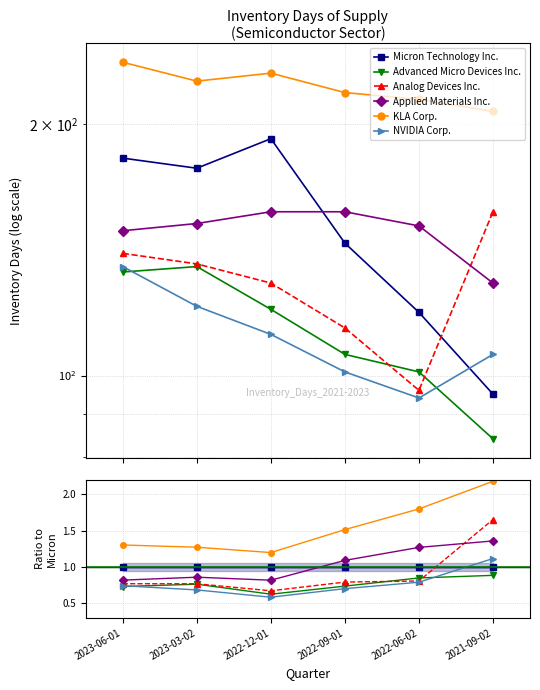

Between 2022-12-01 and 2023-03-02, which is larger?

2022-12-01